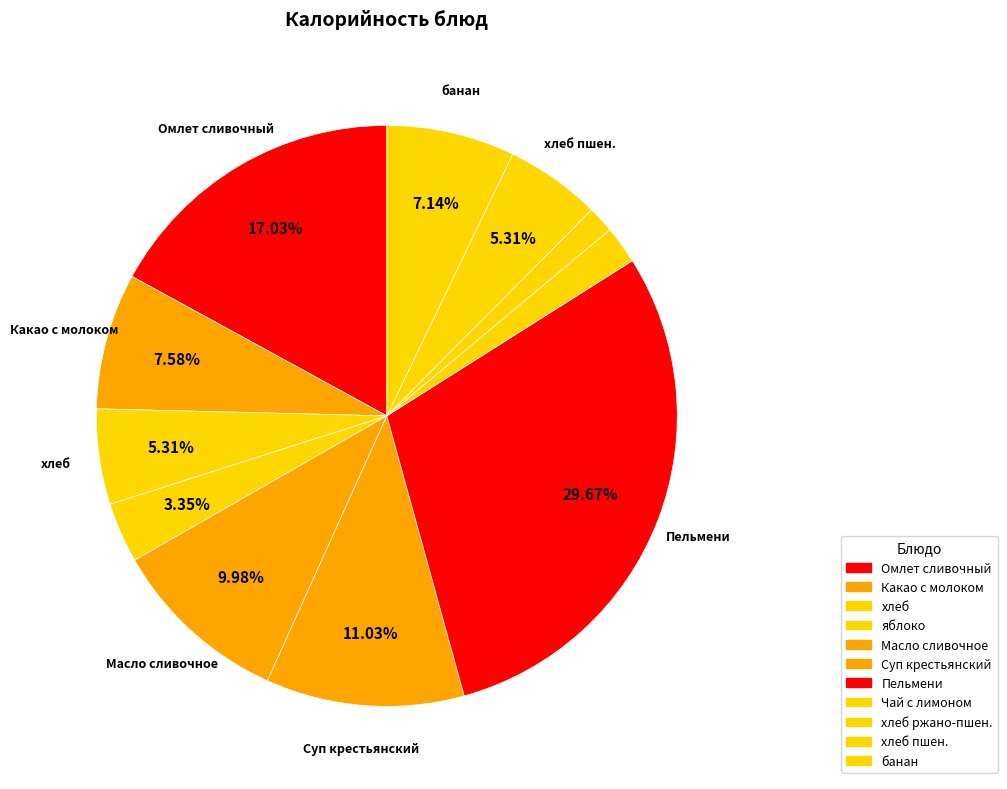

What is the ratio of the value at хлеб пшен. to the value at Суп крестьянский?

0.5